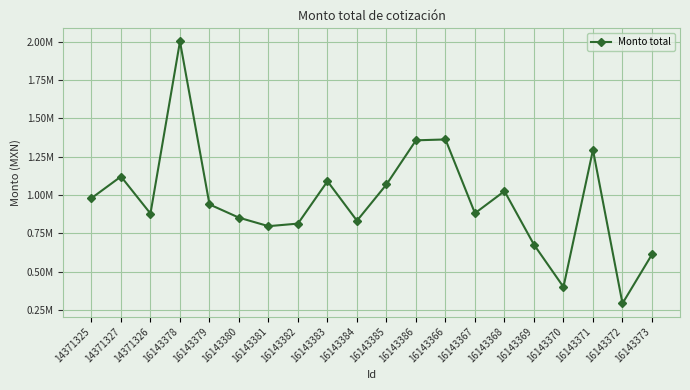

Is this an area chart (filled region under the line)?

No